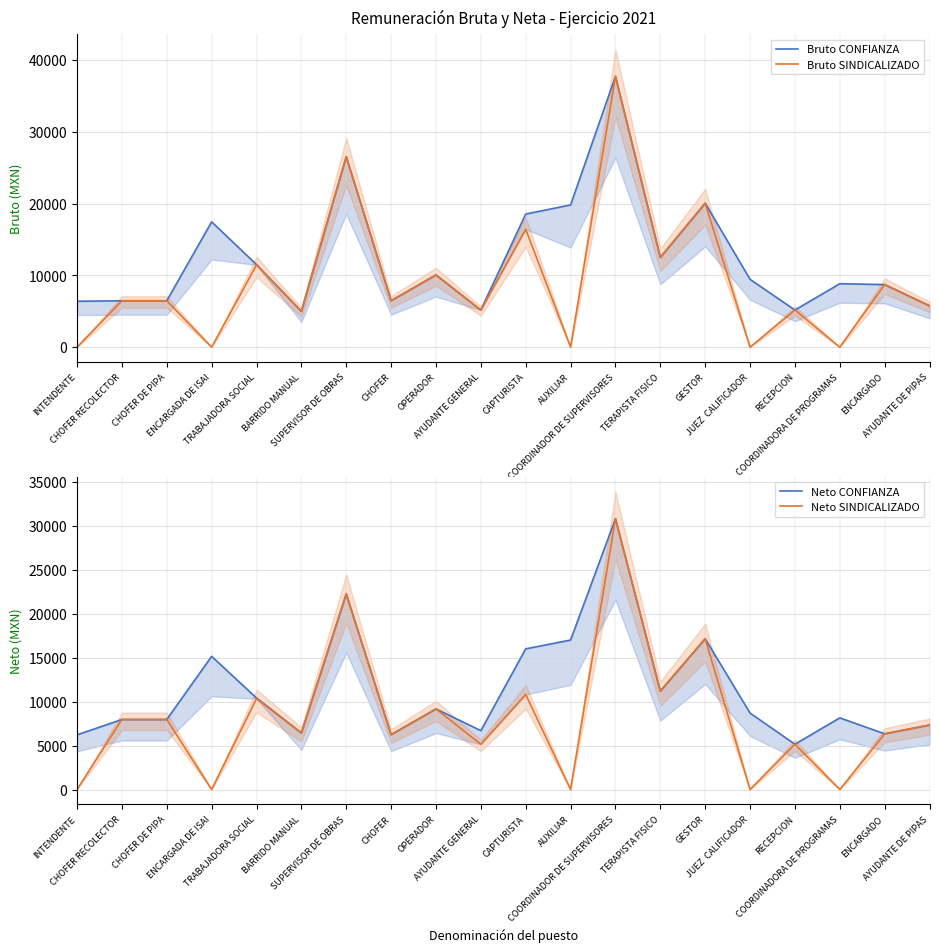

Rank the series by their maximum value, from highest to lowest.

Bruto CONFIANZA, Bruto SINDICALIZADO, Neto CONFIANZA, Neto SINDICALIZADO